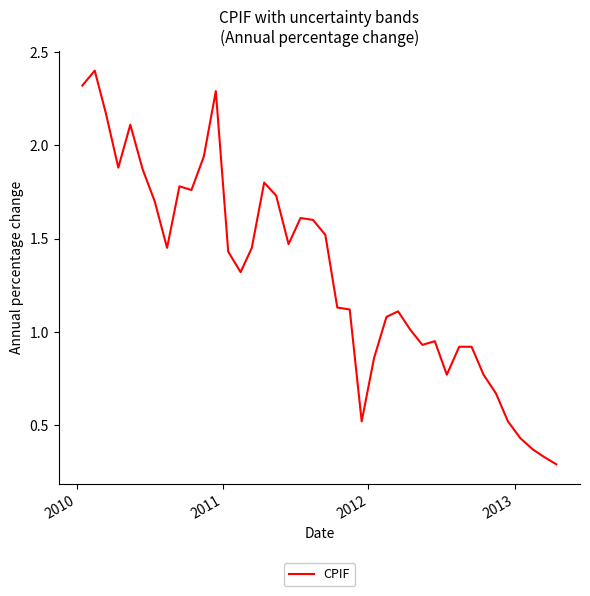

What is the difference between the second highest and minimum values?

2.0